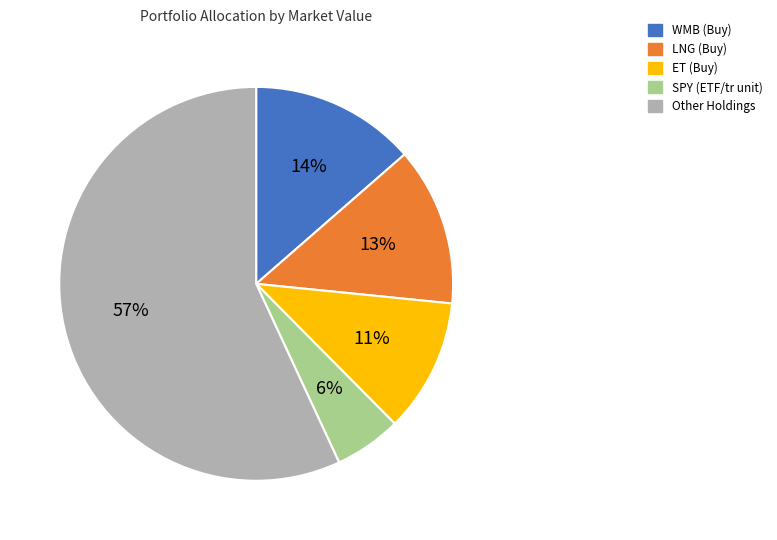

Is there any slice that represents more than half of the pie?

Yes